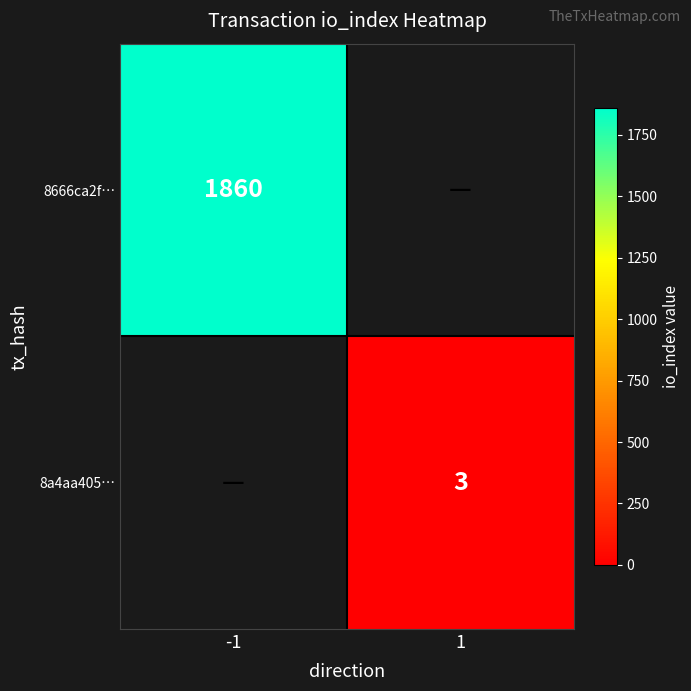

At how many categories does at least one series exceed 1364?

1